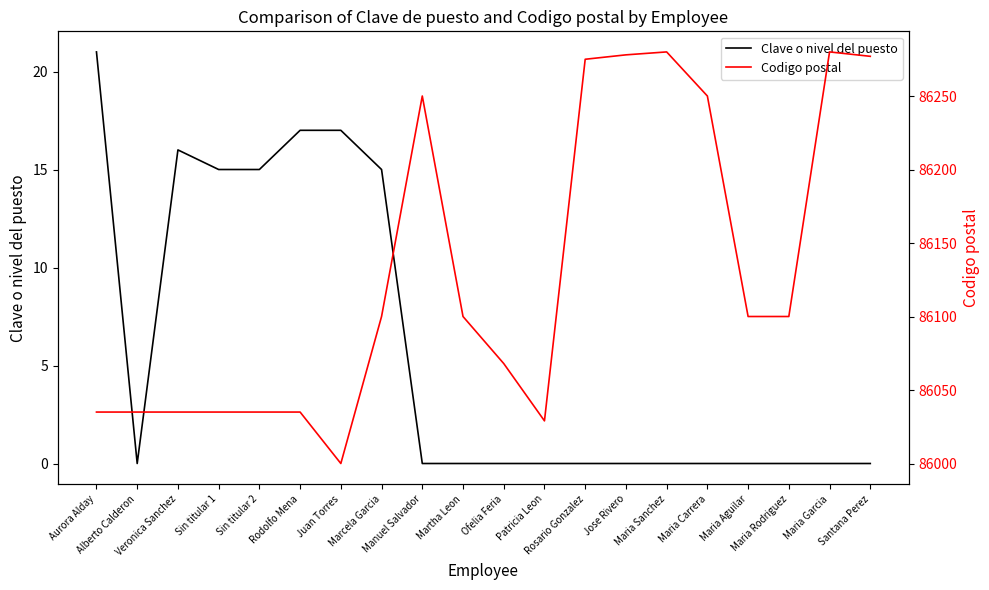

How many lines are shown in the chart?

2